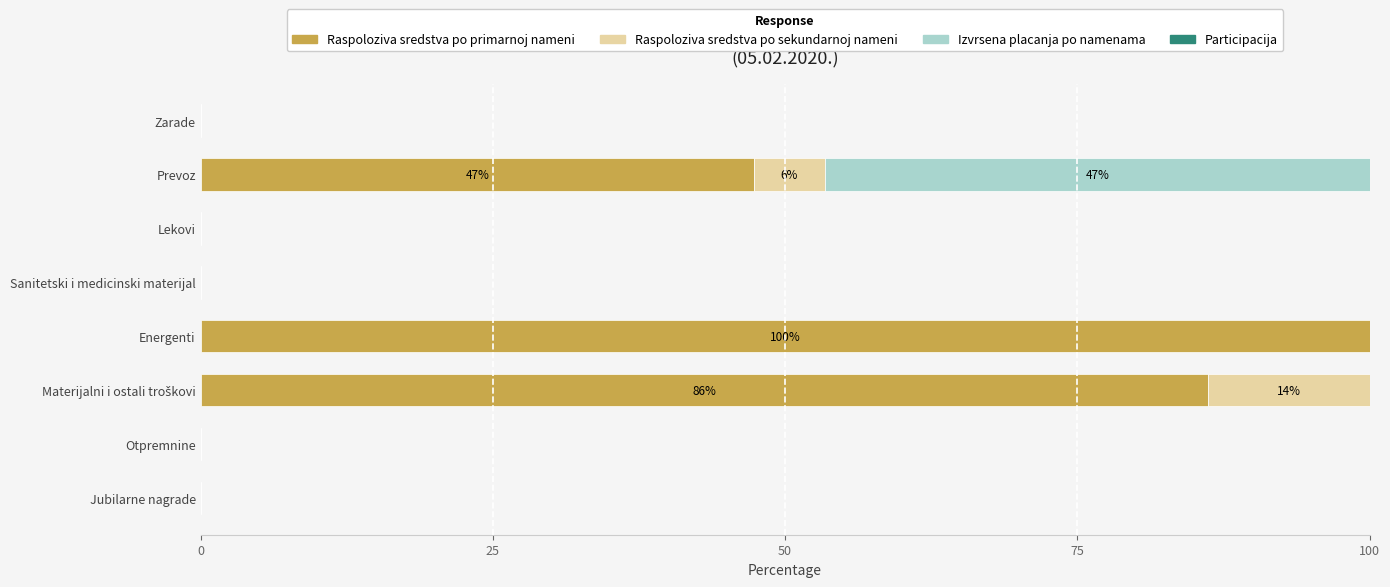

True or false: Raspoloziva sredstva po primarnoj nameni has a value of 0.0 at Otpremnine.

True